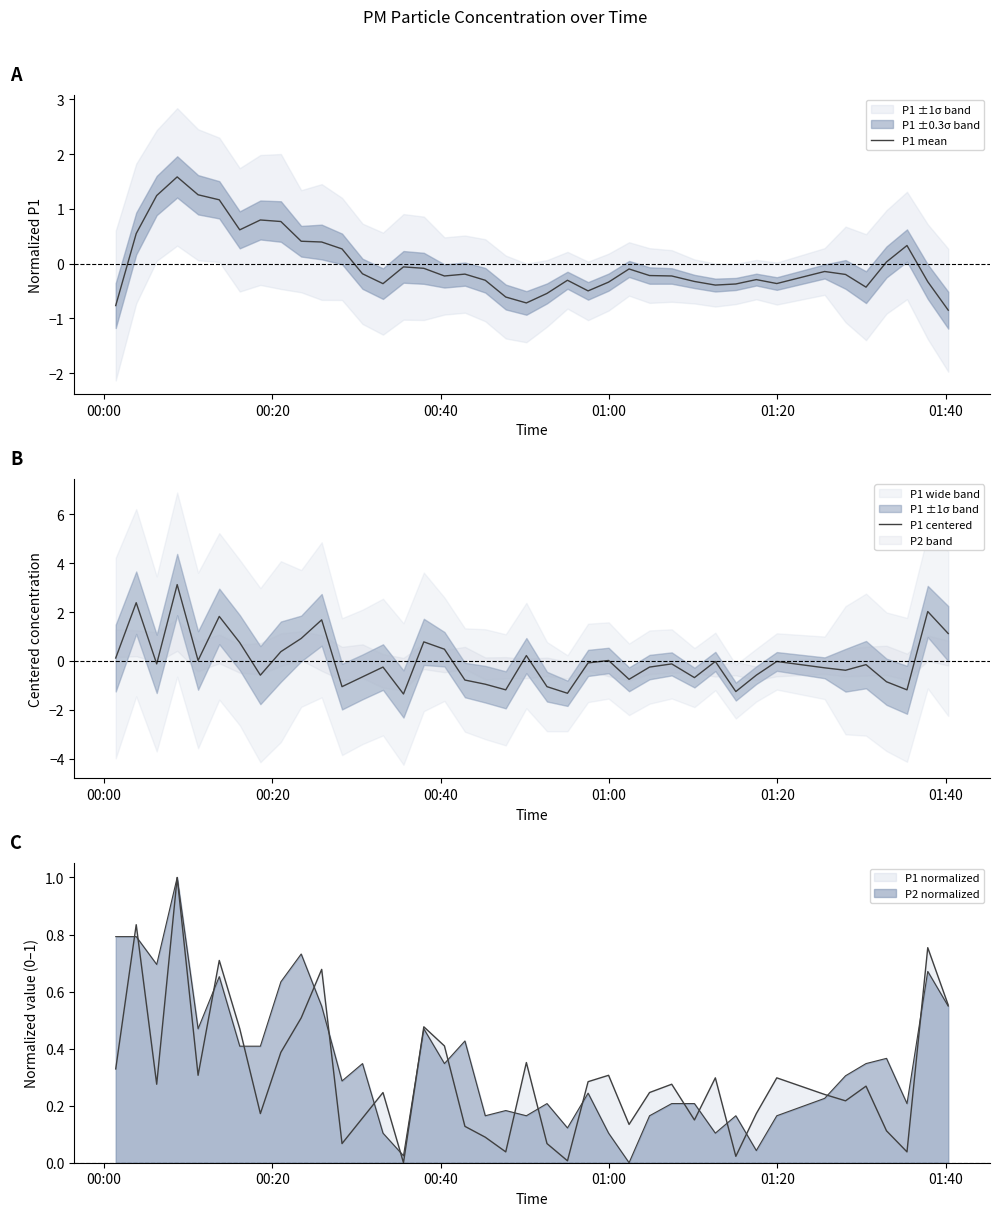

What value does the P1 mean series have at 00:00?

-0.8